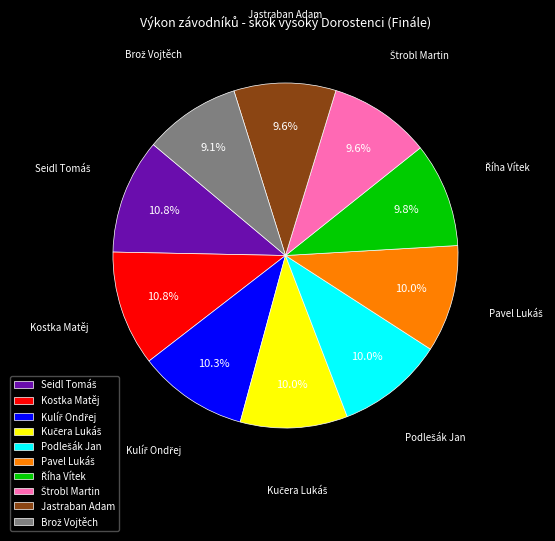

Does Jastraban Adam account for over 50% of the chart?

No